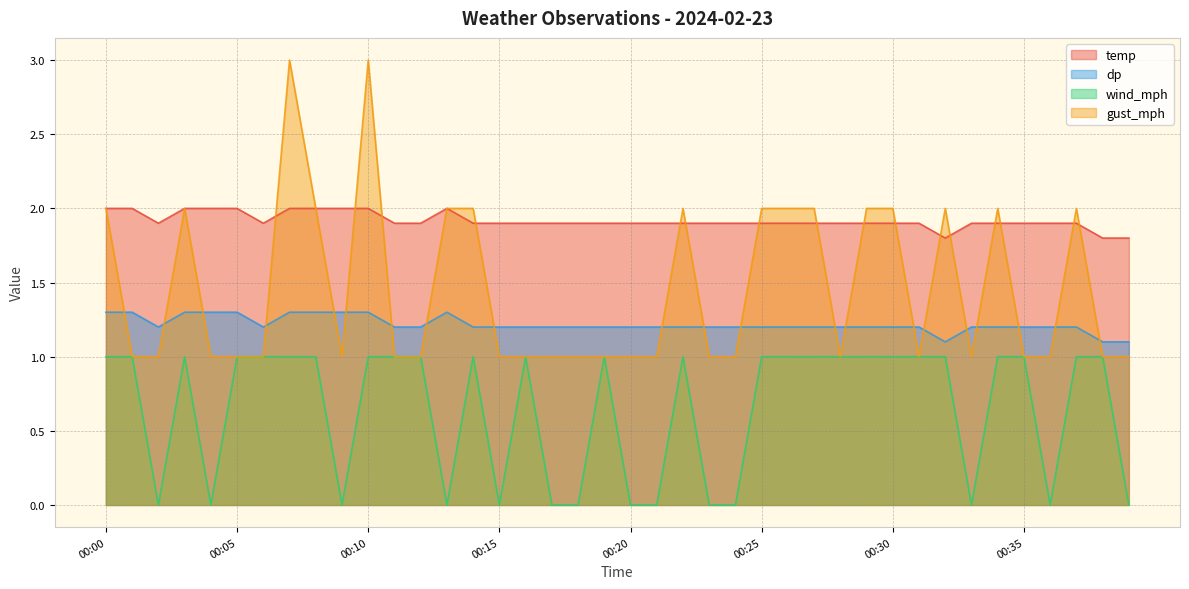

Reading right to left, extract all data points from this chart.

temp: 1.8	1.8	1.9	1.9	1.9	1.9	1.9	1.8	1.9	1.9	1.9	1.9	1.9	1.9	1.9	1.9	1.9	1.9	1.9	1.9	1.9	1.9	1.9	1.9	1.9	1.9	2.0	1.9	1.9	2.0	2.0	2.0	2.0	1.9	2.0	2.0	2.0	1.9	2.0	2.0
dp: 1.1	1.1	1.2	1.2	1.2	1.2	1.2	1.1	1.2	1.2	1.2	1.2	1.2	1.2	1.2	1.2	1.2	1.2	1.2	1.2	1.2	1.2	1.2	1.2	1.2	1.2	1.3	1.2	1.2	1.3	1.3	1.3	1.3	1.2	1.3	1.3	1.3	1.2	1.3	1.3
wind_mph: 0.0	1.0	1.0	0.0	1.0	1.0	0.0	1.0	1.0	1.0	1.0	1.0	1.0	1.0	1.0	0.0	0.0	1.0	0.0	0.0	1.0	0.0	0.0	1.0	0.0	1.0	0.0	1.0	1.0	1.0	0.0	1.0	1.0	1.0	1.0	0.0	1.0	0.0	1.0	1.0
gust_mph: 1.0	1.0	2.0	1.0	1.0	2.0	1.0	2.0	1.0	2.0	2.0	1.0	2.0	2.0	2.0	1.0	1.0	2.0	1.0	1.0	1.0	1.0	1.0	1.0	1.0	2.0	2.0	1.0	1.0	3.0	1.0	2.0	3.0	1.0	1.0	1.0	2.0	1.0	1.0	2.0